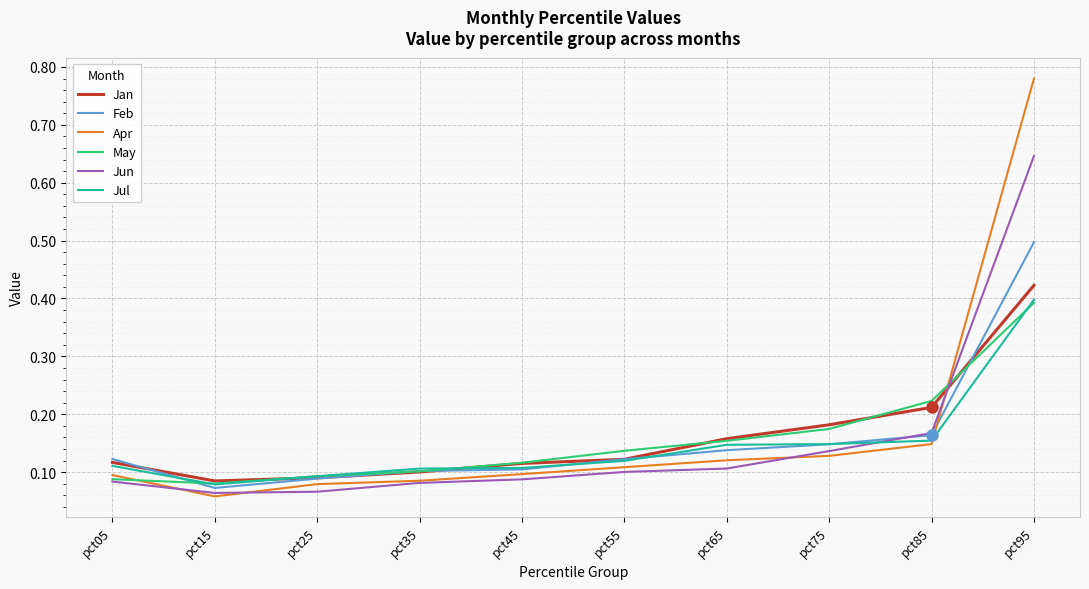

Which series ends up on top after the final intersection of Jul and Jan?

Jan